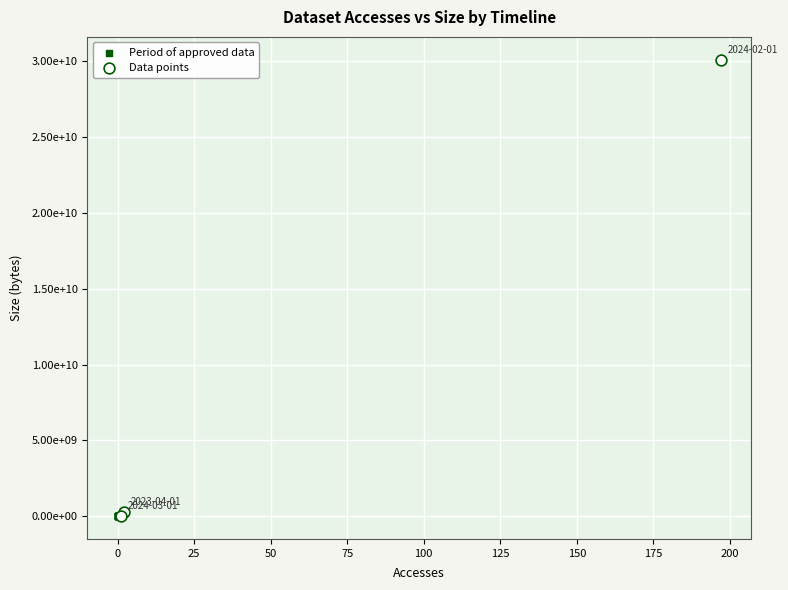

Which series contains the highest Y value?

Data points